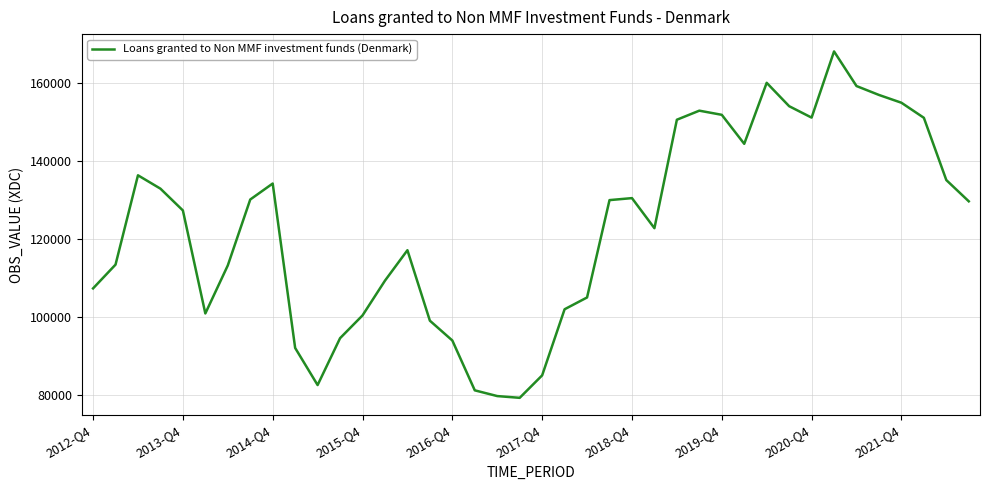

What is the difference between the maximum and second lowest values?

88195